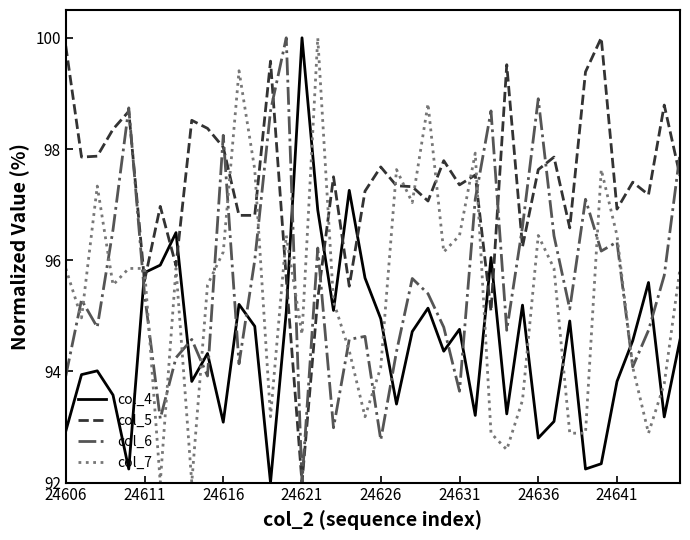

True or false: col_5 and col_6 intersect in this chart.

True